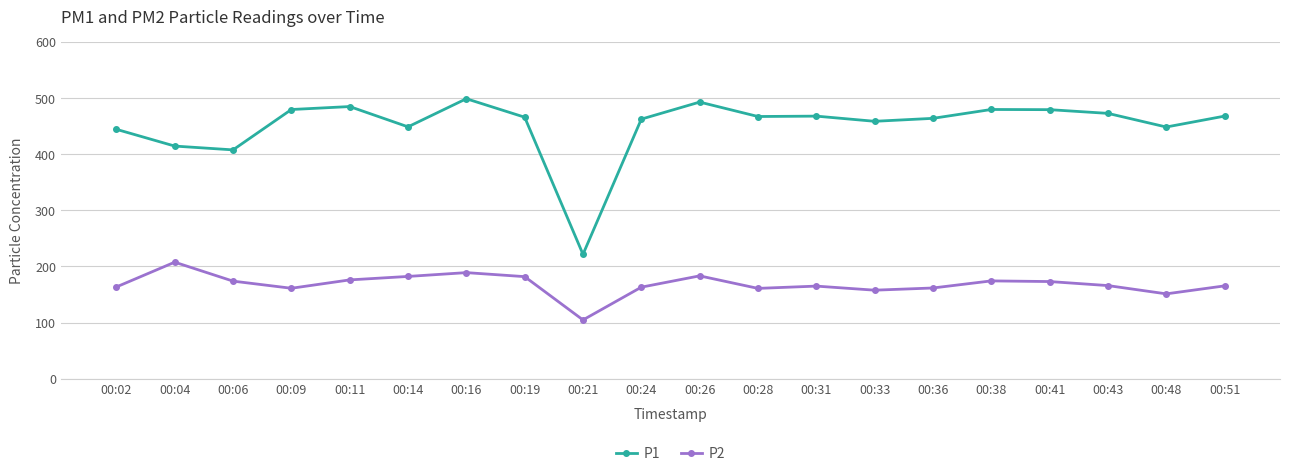

True or false: P1 has a value of 498.9 at 00:16.

True